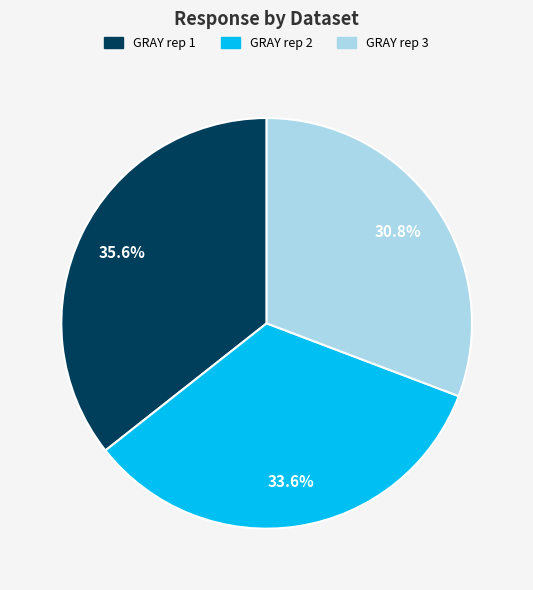

Rank the categories by value from lowest to highest.

GRAY rep 3, GRAY rep 2, GRAY rep 1